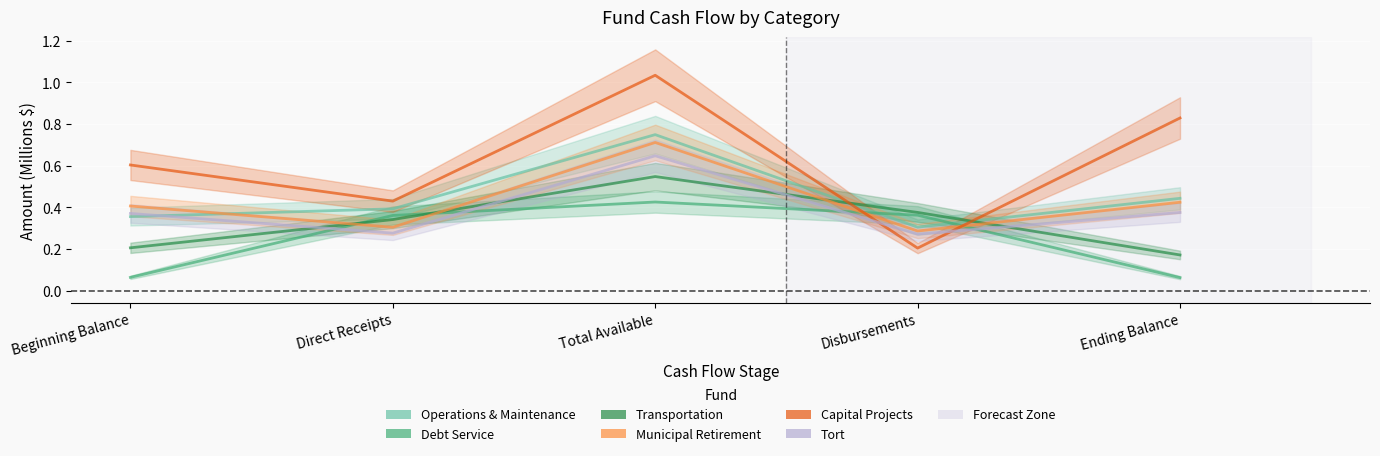

How many times do Municipal Retirement and Capital Projects cross each other?

2